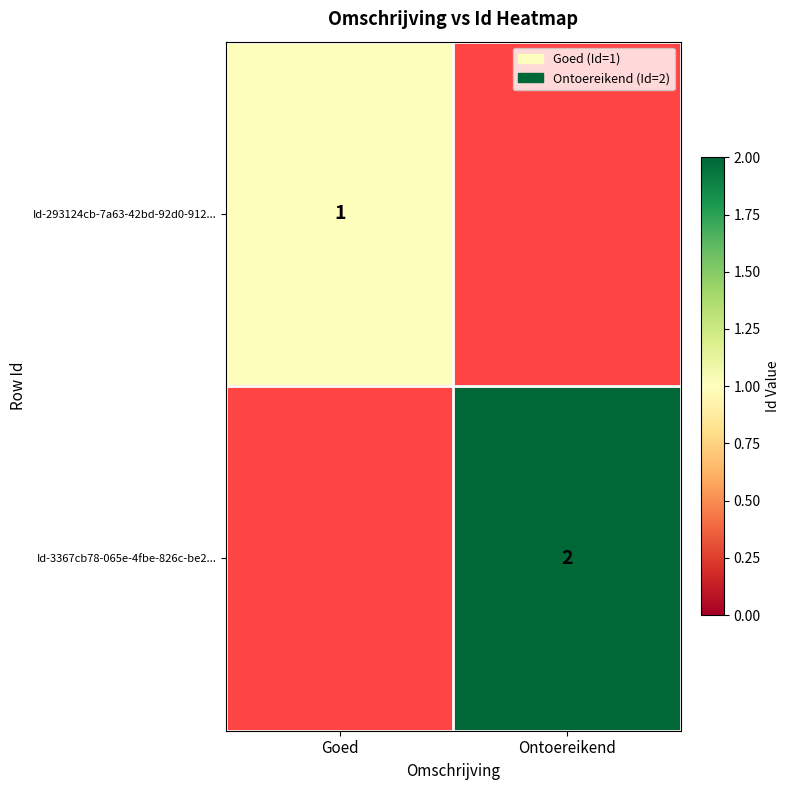

Which label corresponds to the smallest value in the chart?

Goed